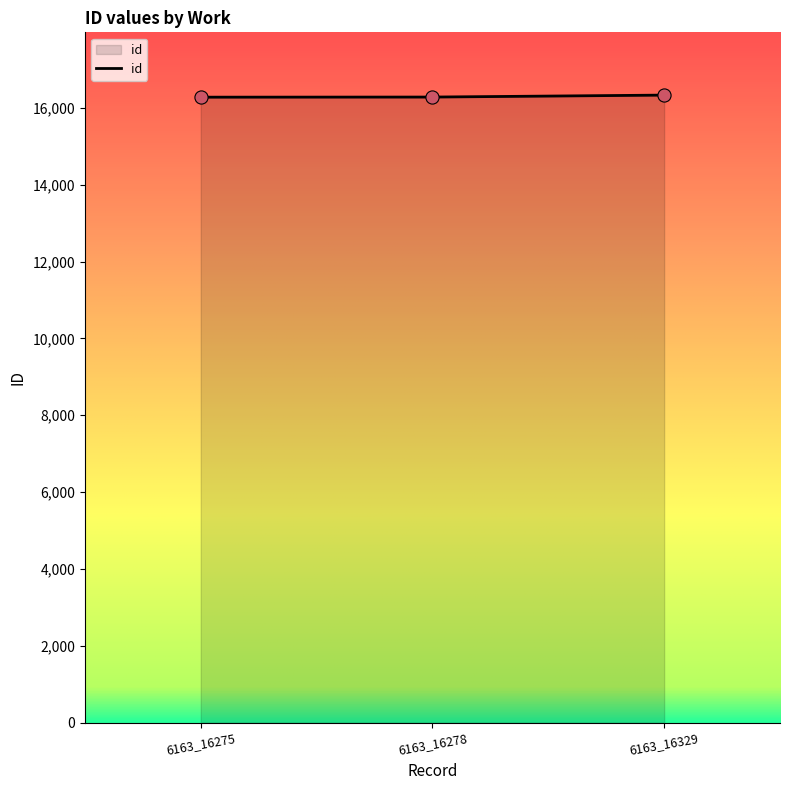

Is it true that the value at 6163_16329 is 16329?

True